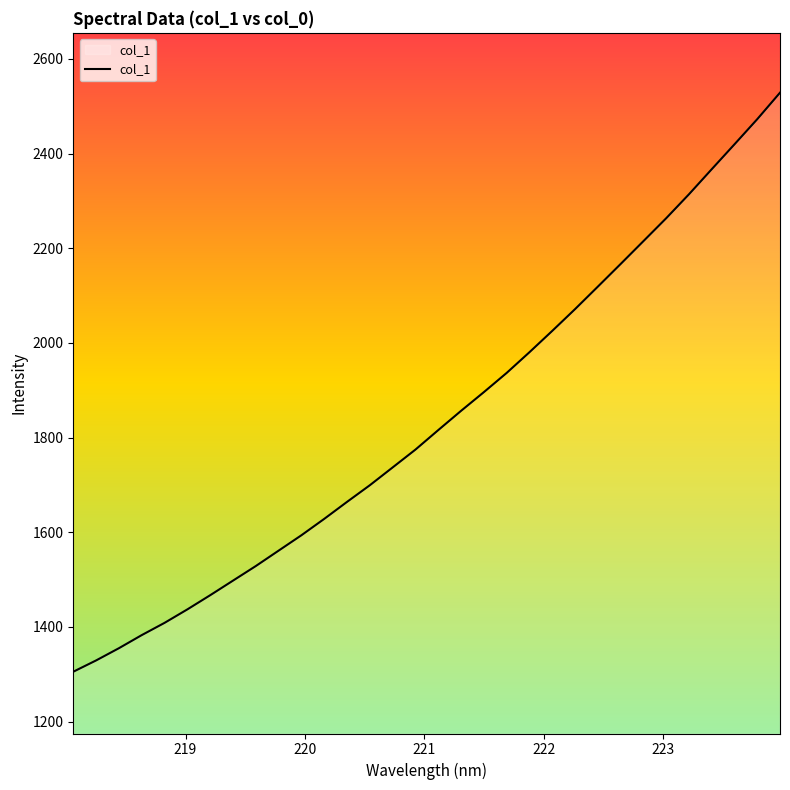

What is the maximum value shown in the chart?

2528.8